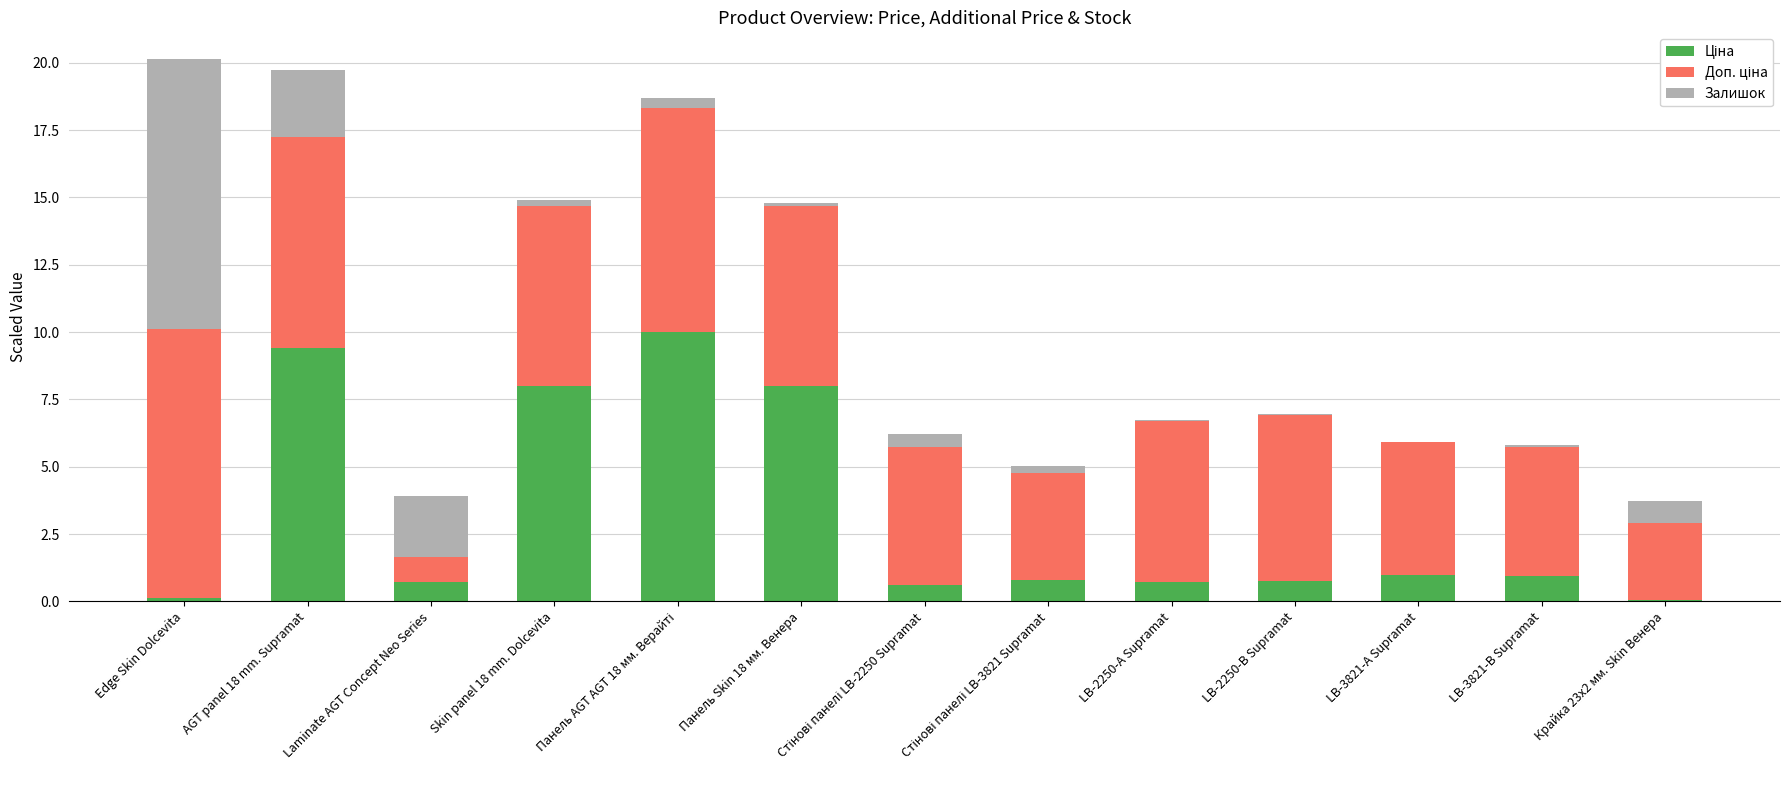

What is the total value across all series at Laminate AGT Concept Neo Series?

3.9